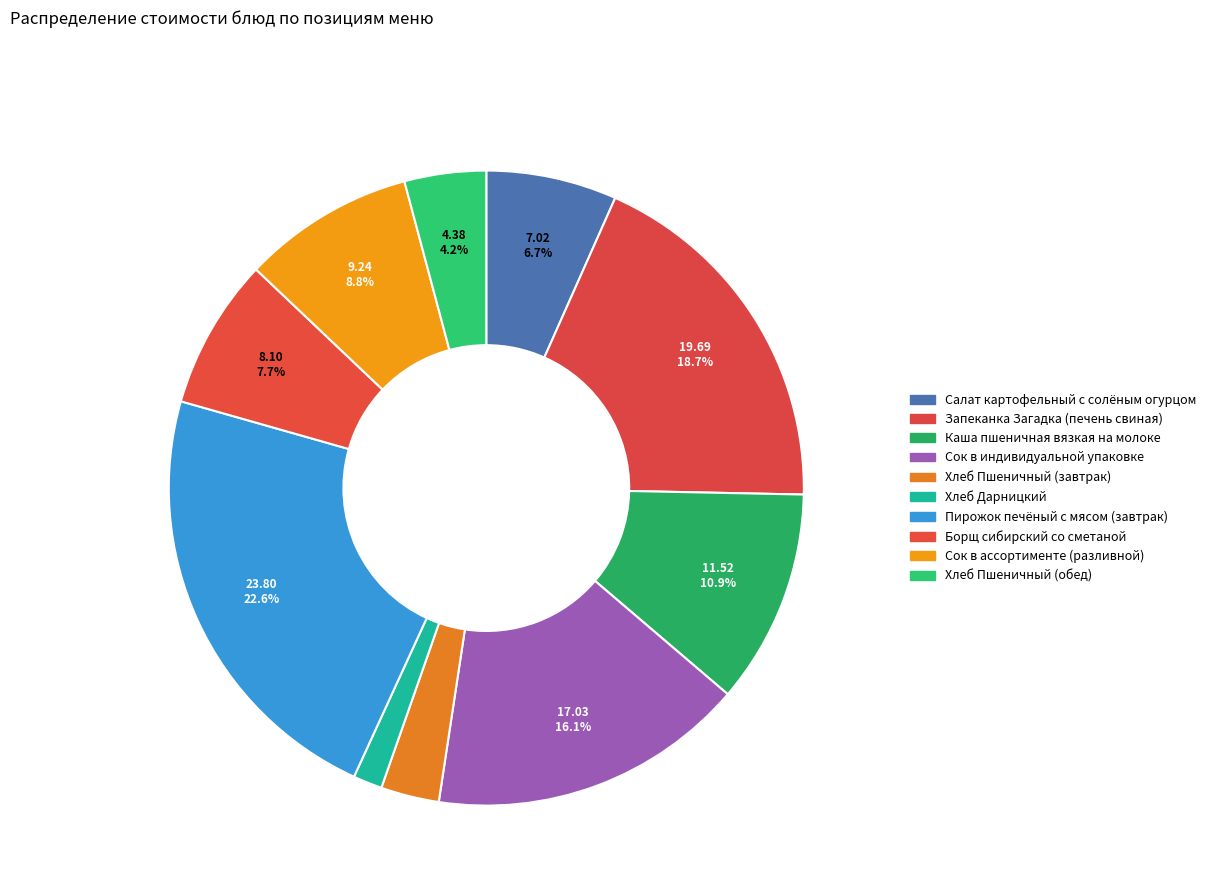

Does Каша пшеничная вязкая на молоке account for over 50% of the chart?

No